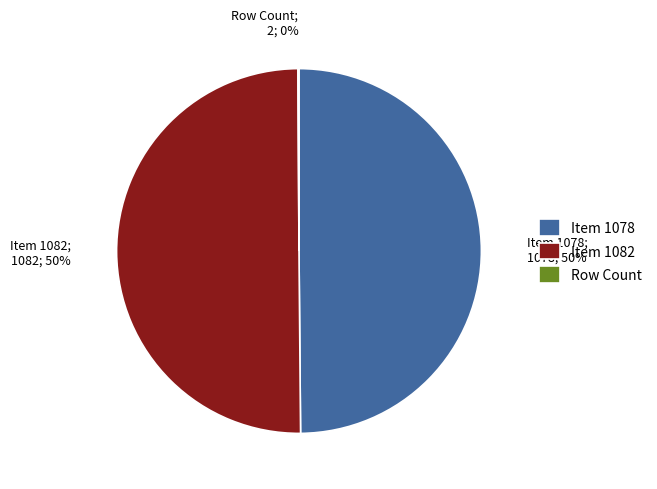

To the nearest percent, what portion does Item 1078 represent?

50%